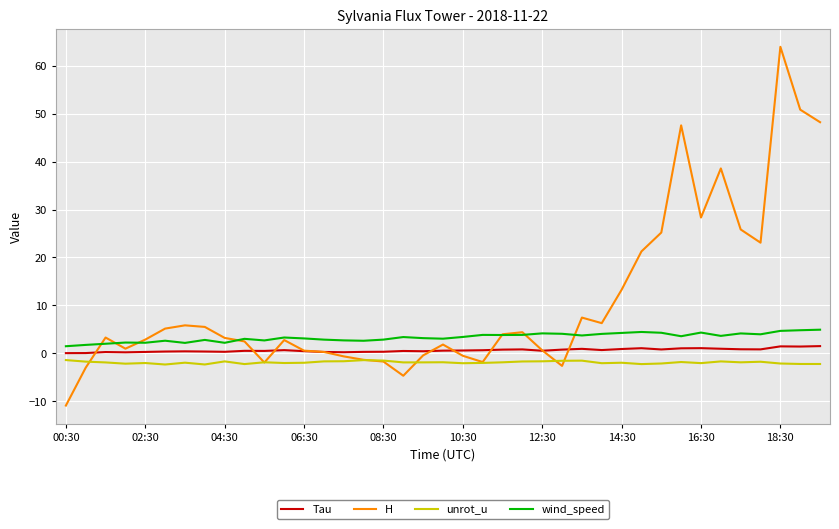

What is the difference between the maximum and minimum values in the wind_speed series?

3.4